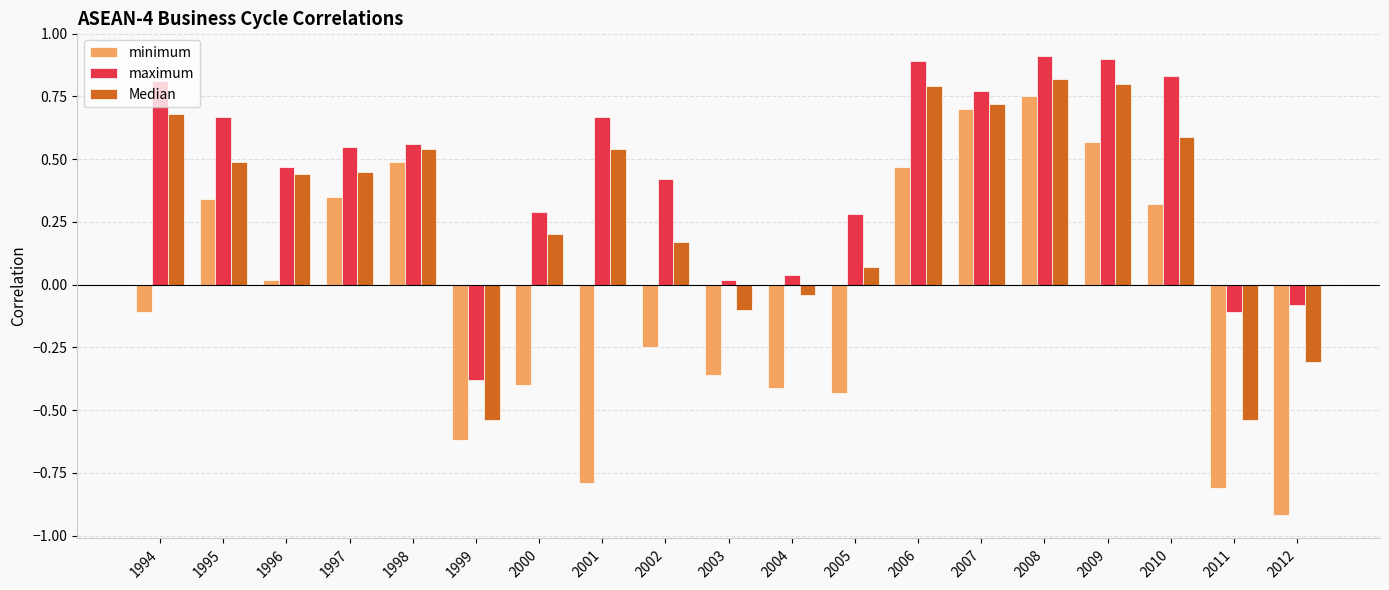

At which category is the sum across all series the highest?

2008